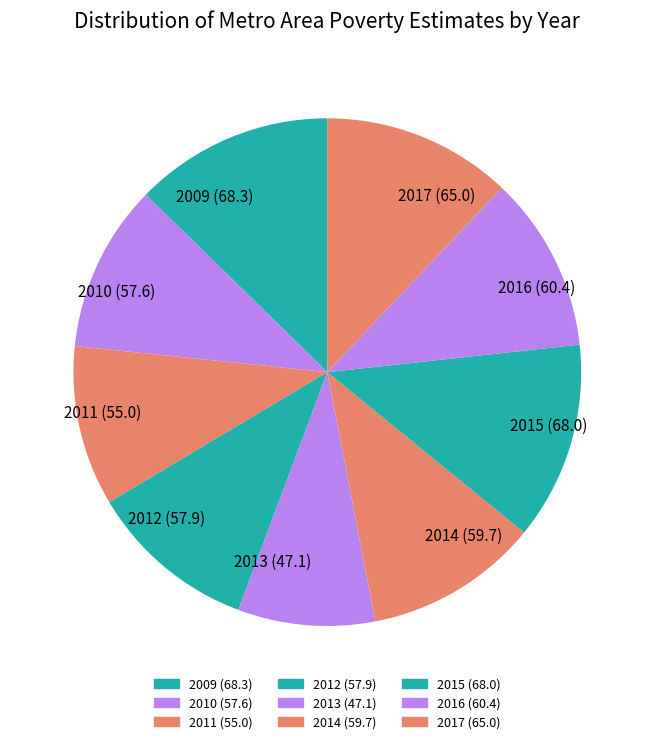

The 2017 (65.0) slice represents 12% of the pie. True or false?

True